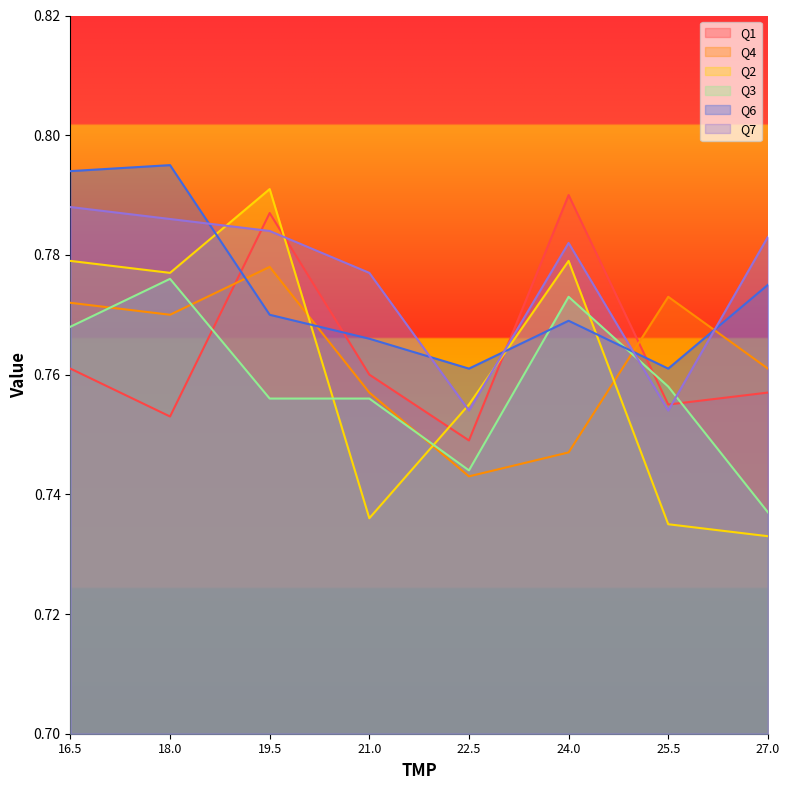

At which category is the sum across all series the highest?

19.5